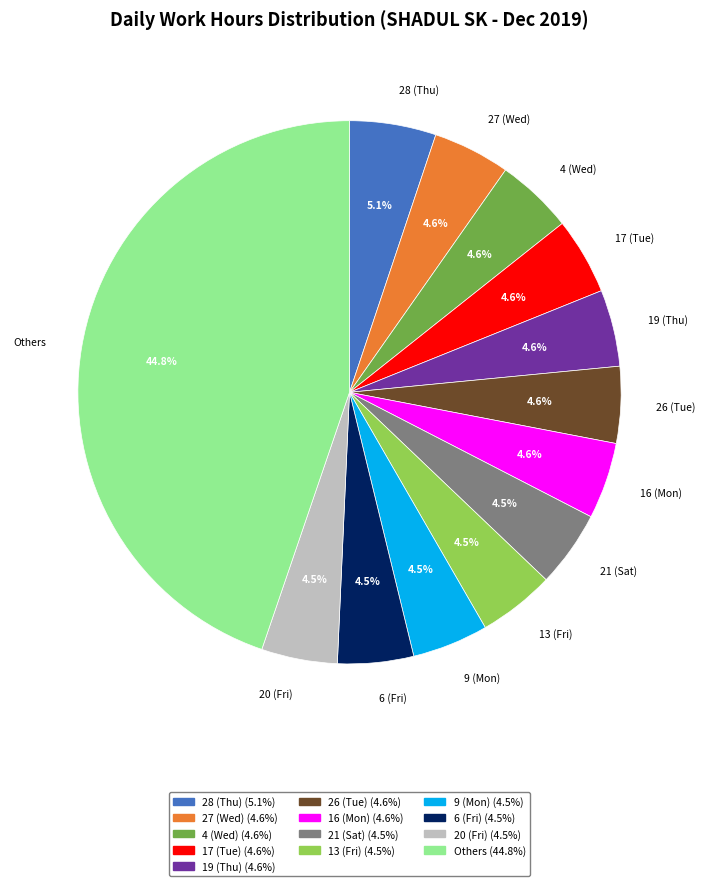

How many segments does this pie chart have?

13